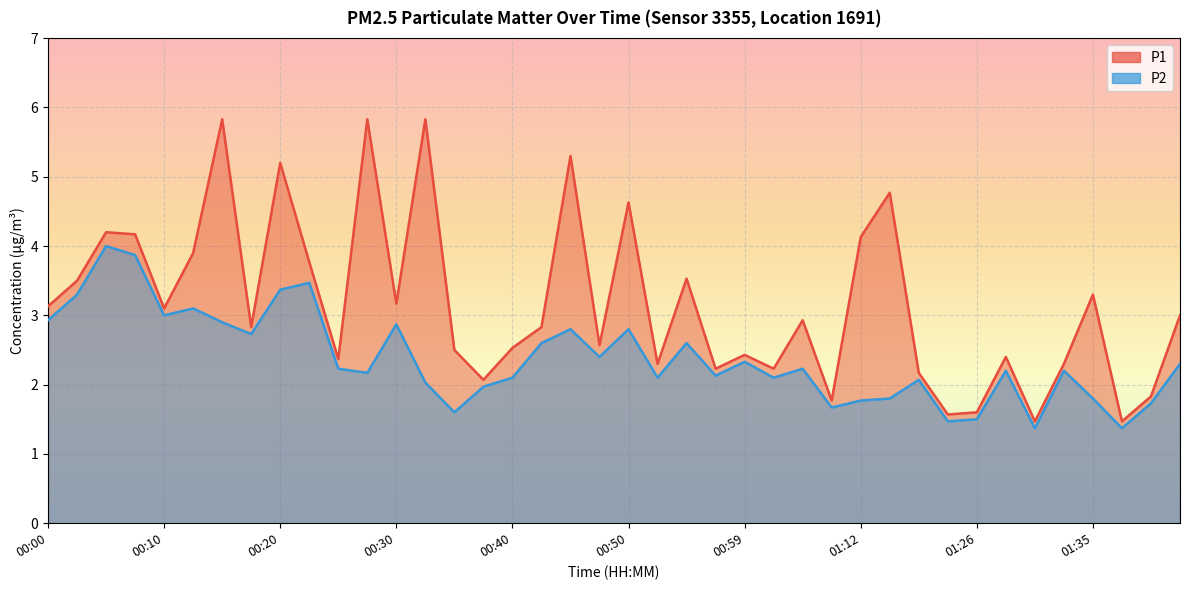

What is the sum of the P1 values at 00:37 and 01:35?

5.4